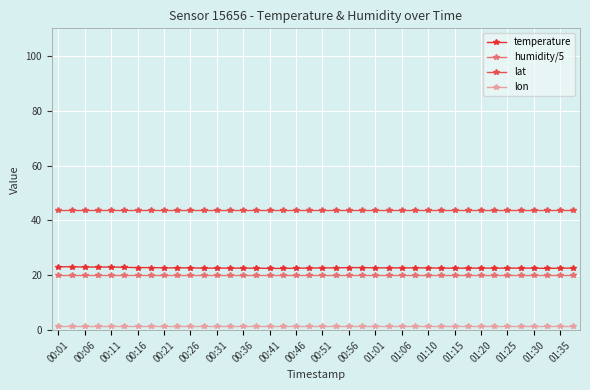

Which series has the largest range (max minus min)?

temperature